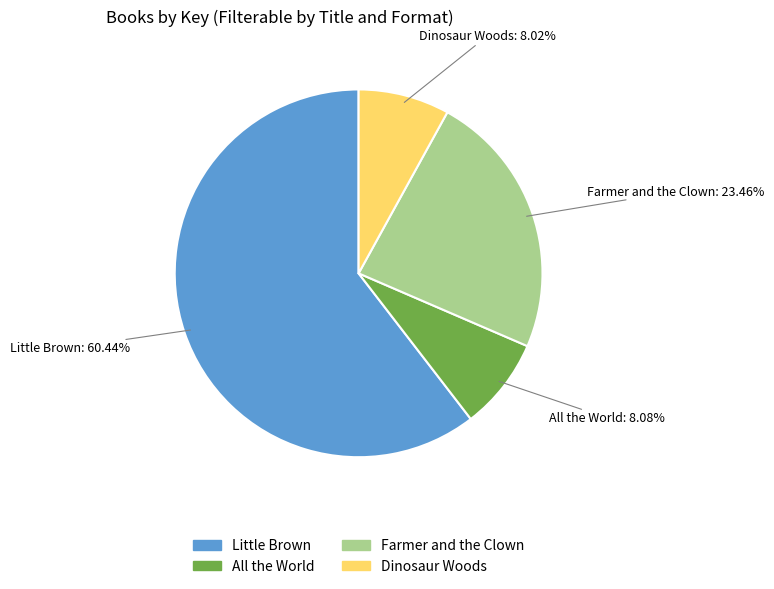

Which slice represents more than half of the pie?

Little Brown